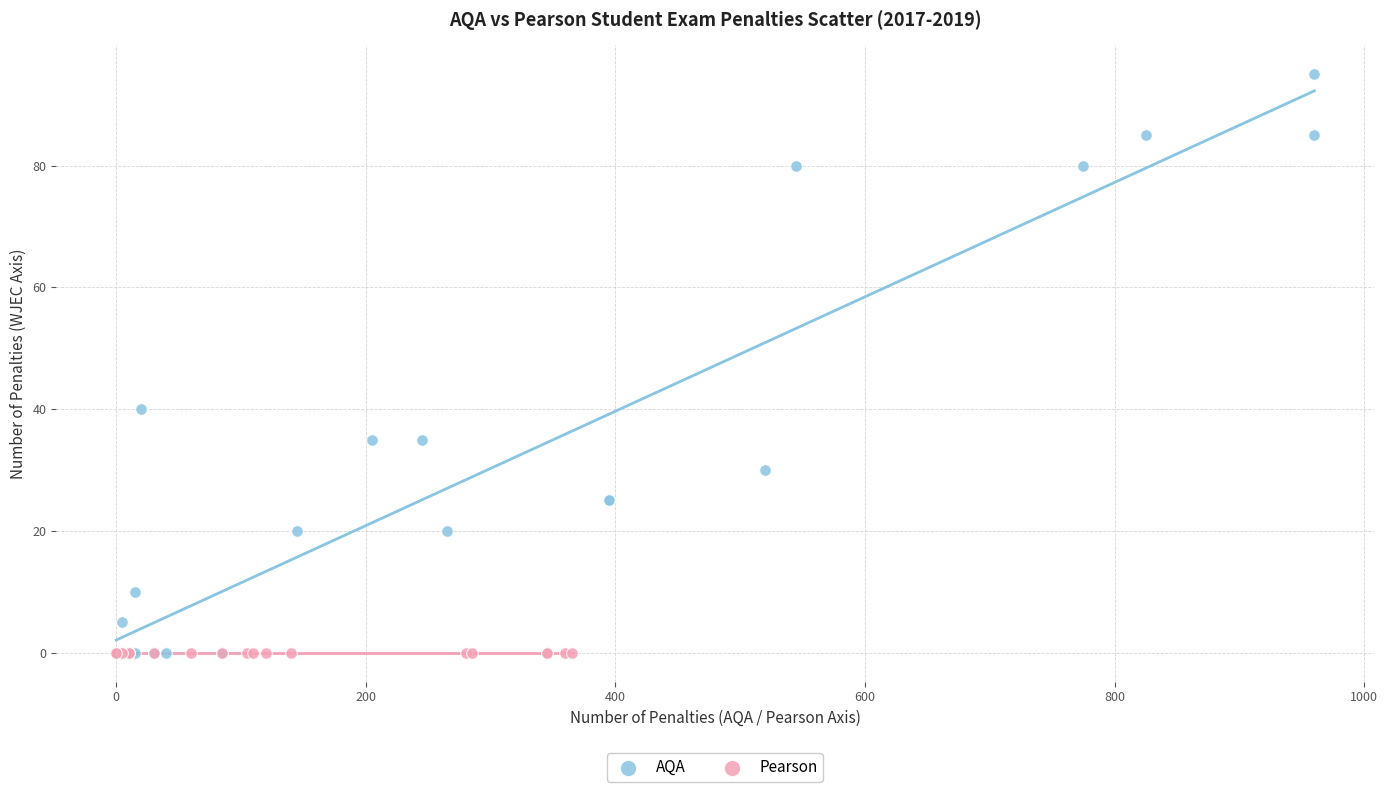

What are all the series names shown in the legend?

AQA, Pearson